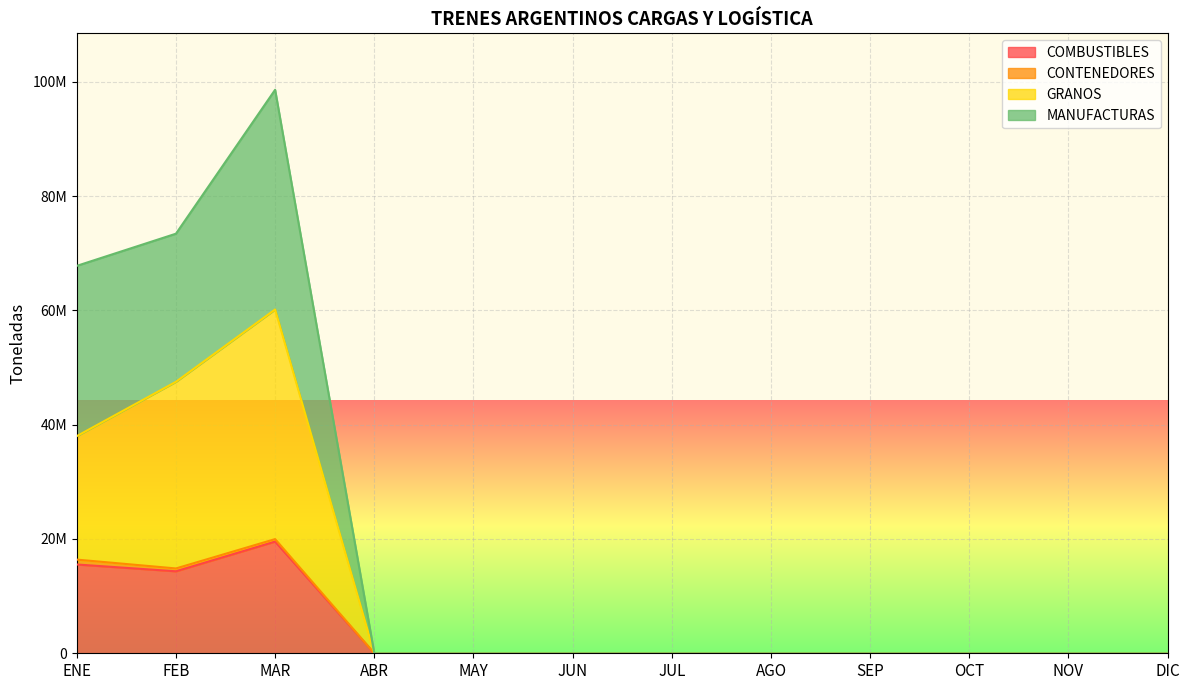

At how many categories does at least one series exceed 30604792?

3